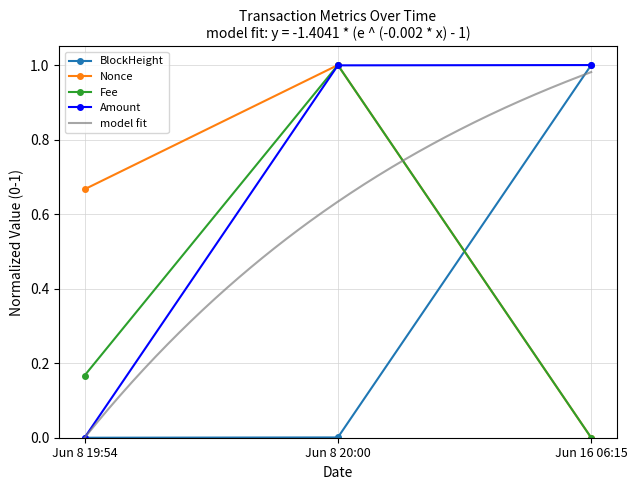

Rank the categories by Fee value from lowest to highest.

Jun 16 06:15, Jun 8 19:54, Jun 8 20:00